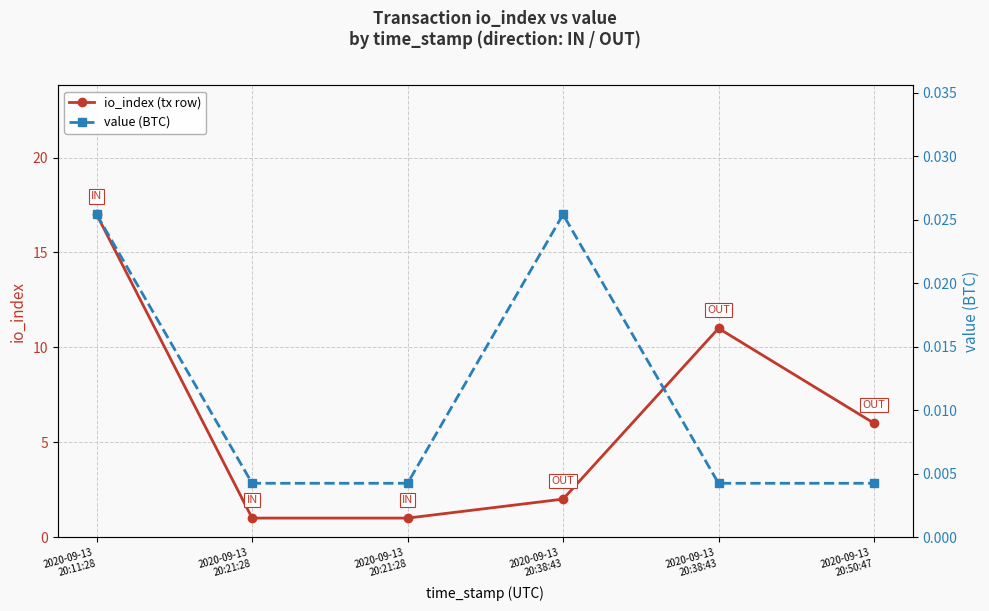

True or false: value (BTC) has more than 1 interior local peaks.

False